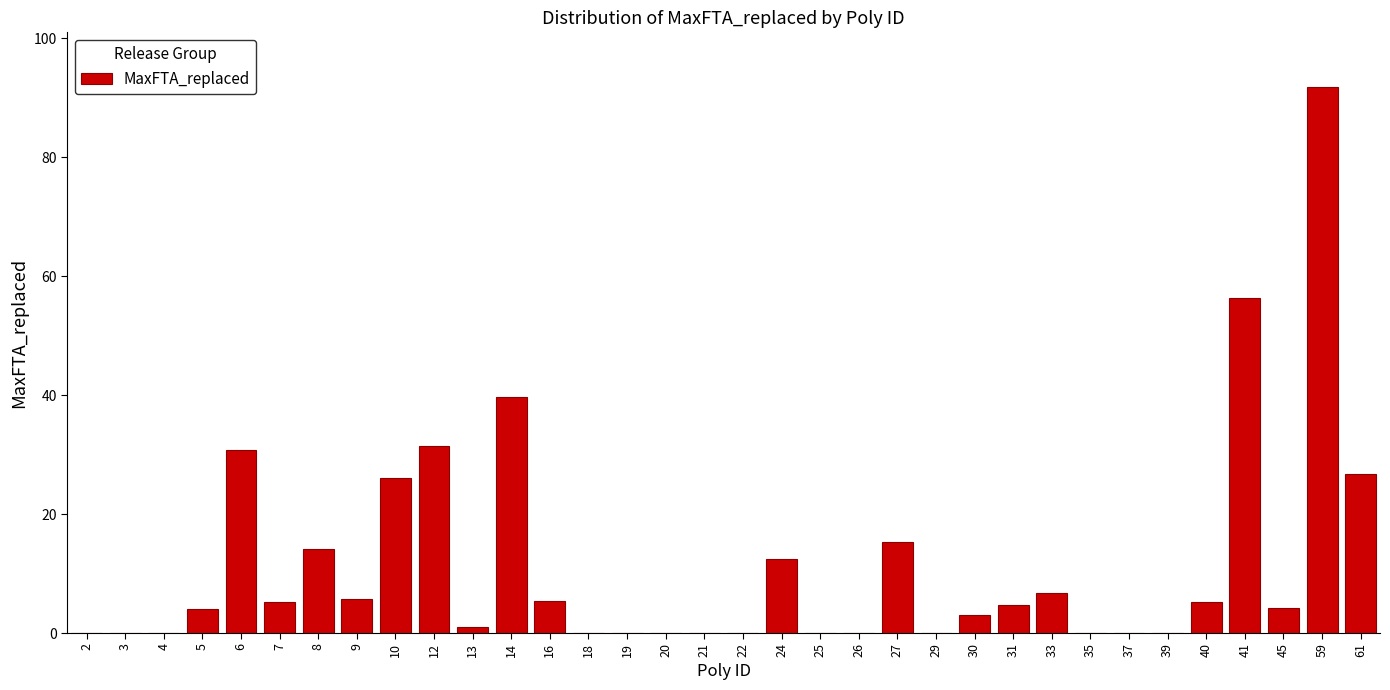

Between 59 and 22, which is larger?

59